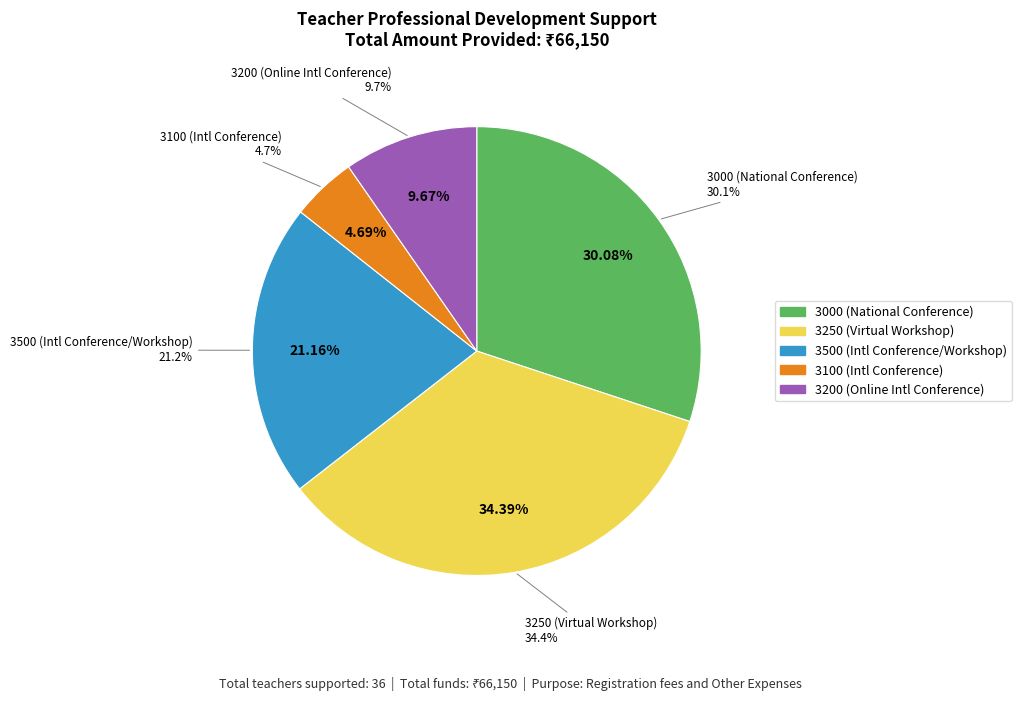

What is the largest slice in the pie chart?

Dr. Bhagwan S. Mali